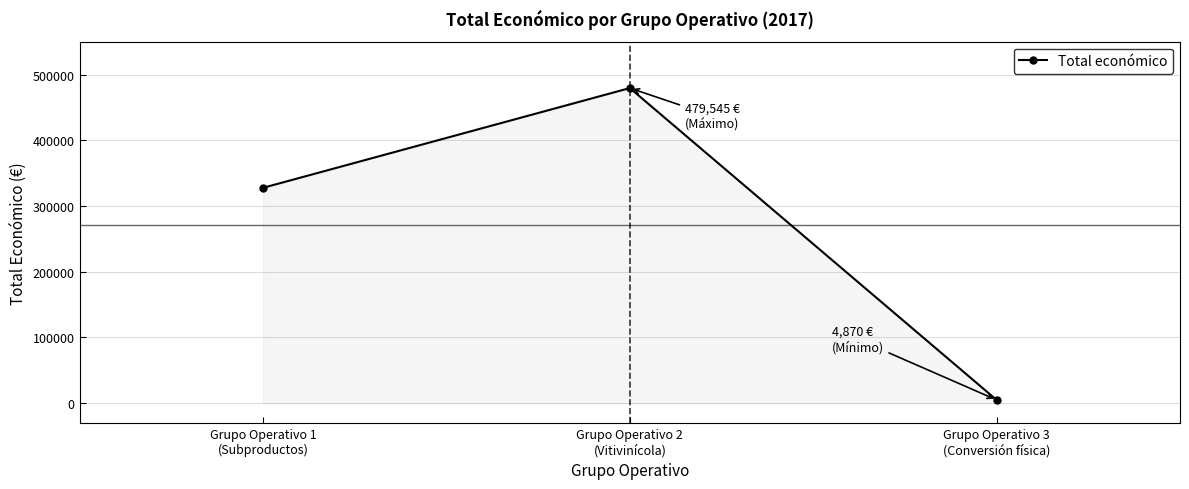

Where is the data nearest to the value 242207?

Grupo Operativo 1
(Subproductos)